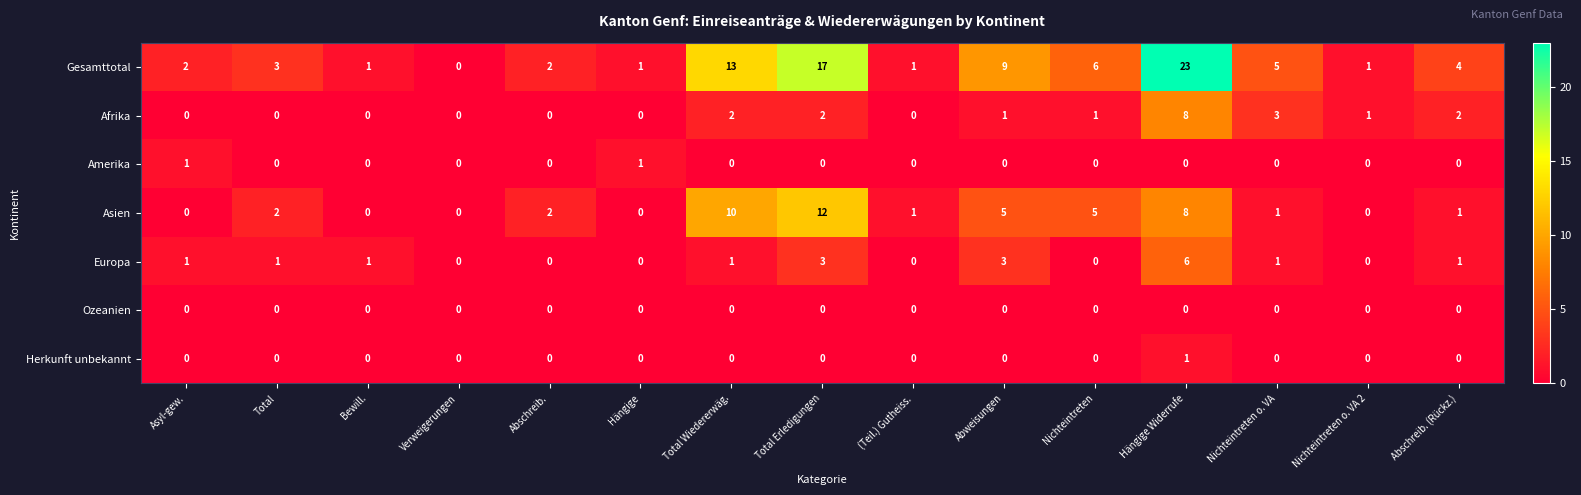

At which category is the sum across all series the highest?

Hängige Widerrufe